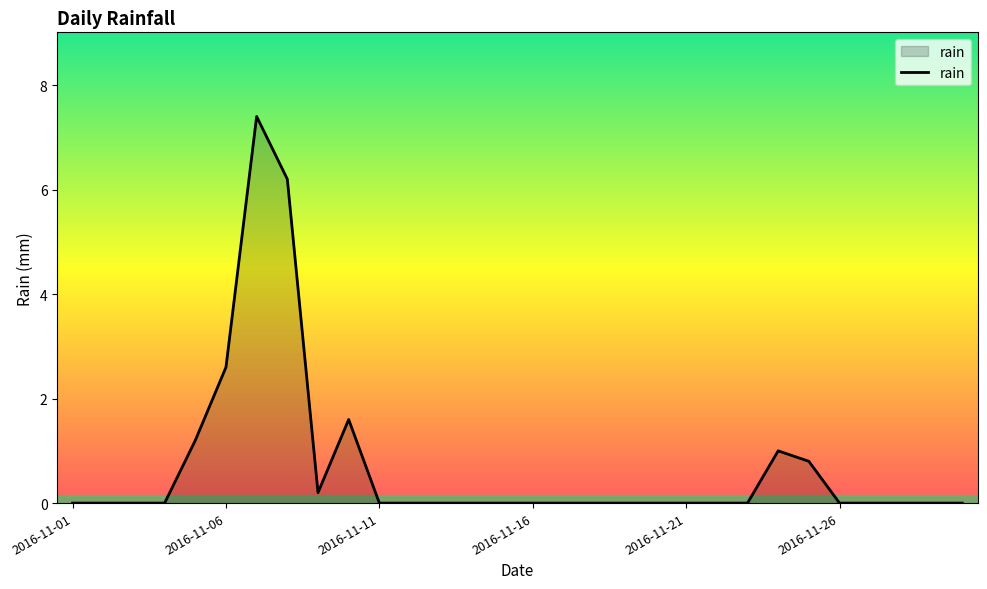

What is the maximum value shown in the chart?

7.4